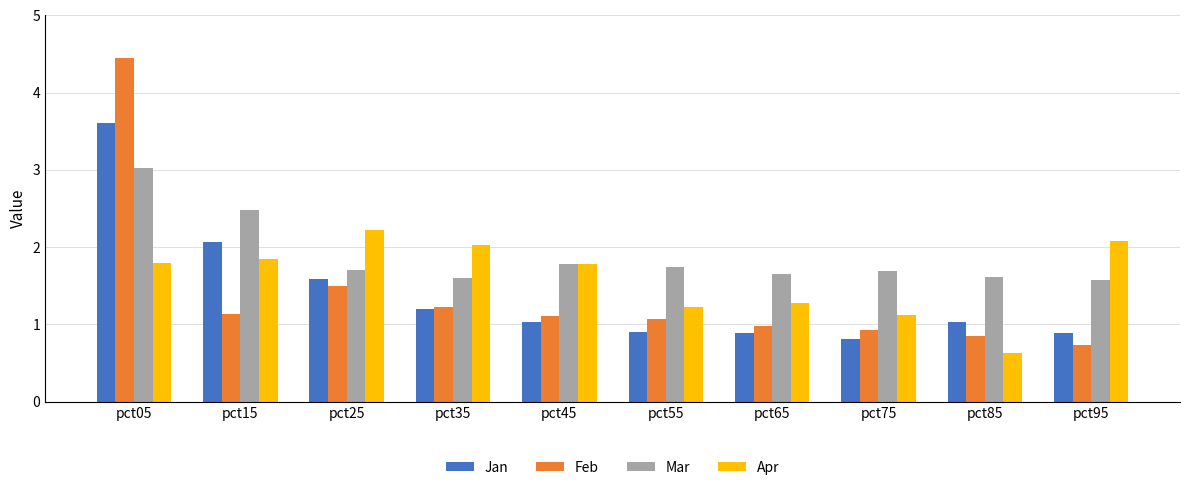

What is the smallest value displayed?

0.6